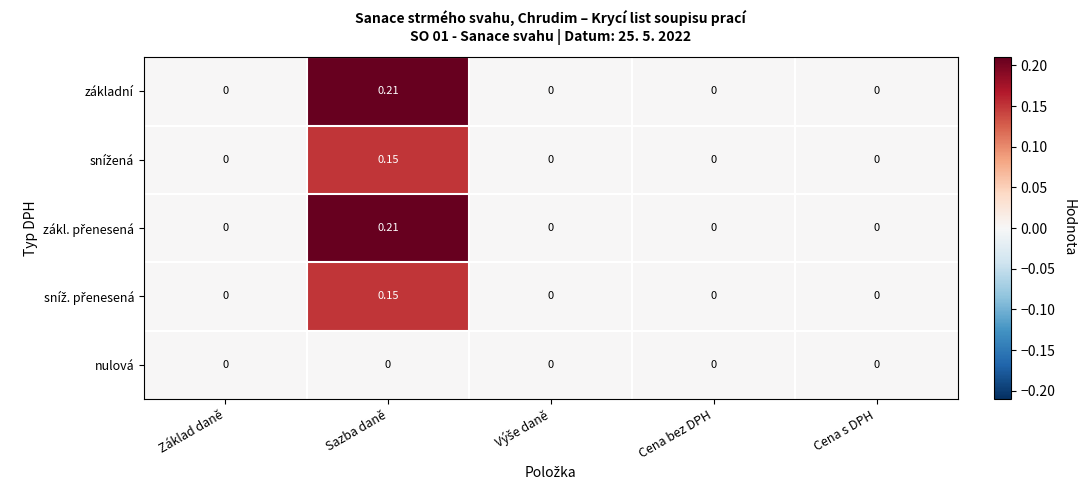

At which label does základní reach its peak?

Sazba daně